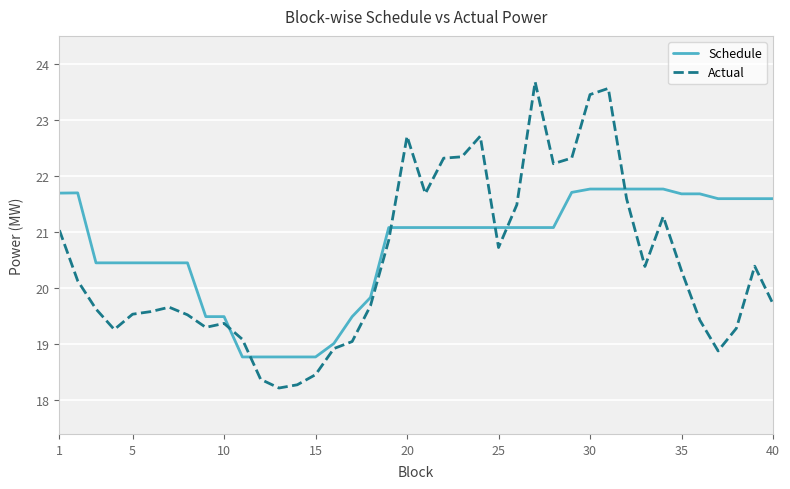

Which series has the widest spread of values?

Actual